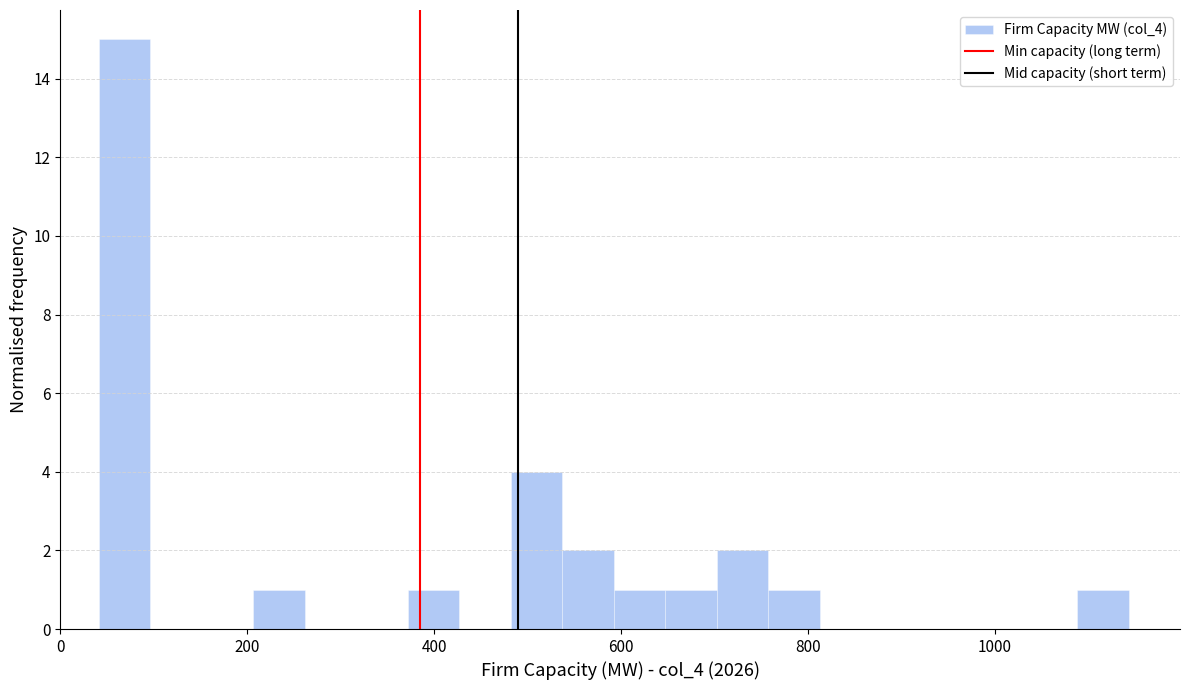

Read against the x-axis, roughly where is the centre of the tallest bar?

60